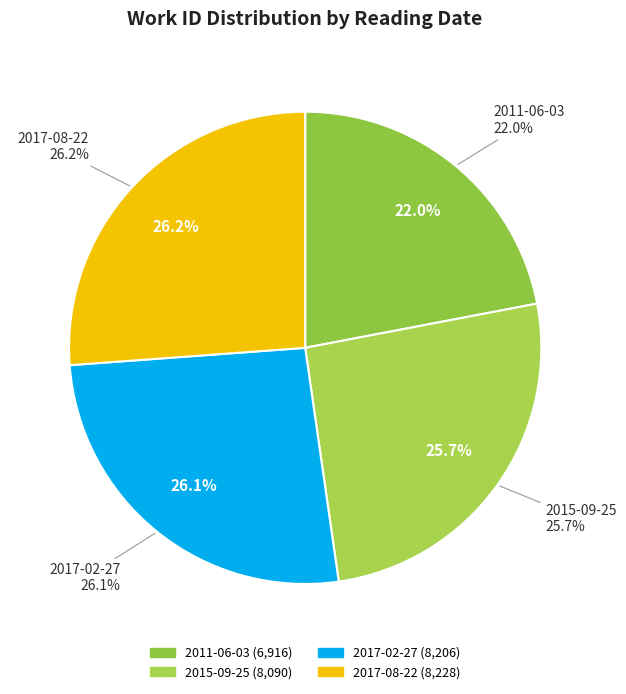

Does 2011-06-03 account for over 50% of the chart?

No